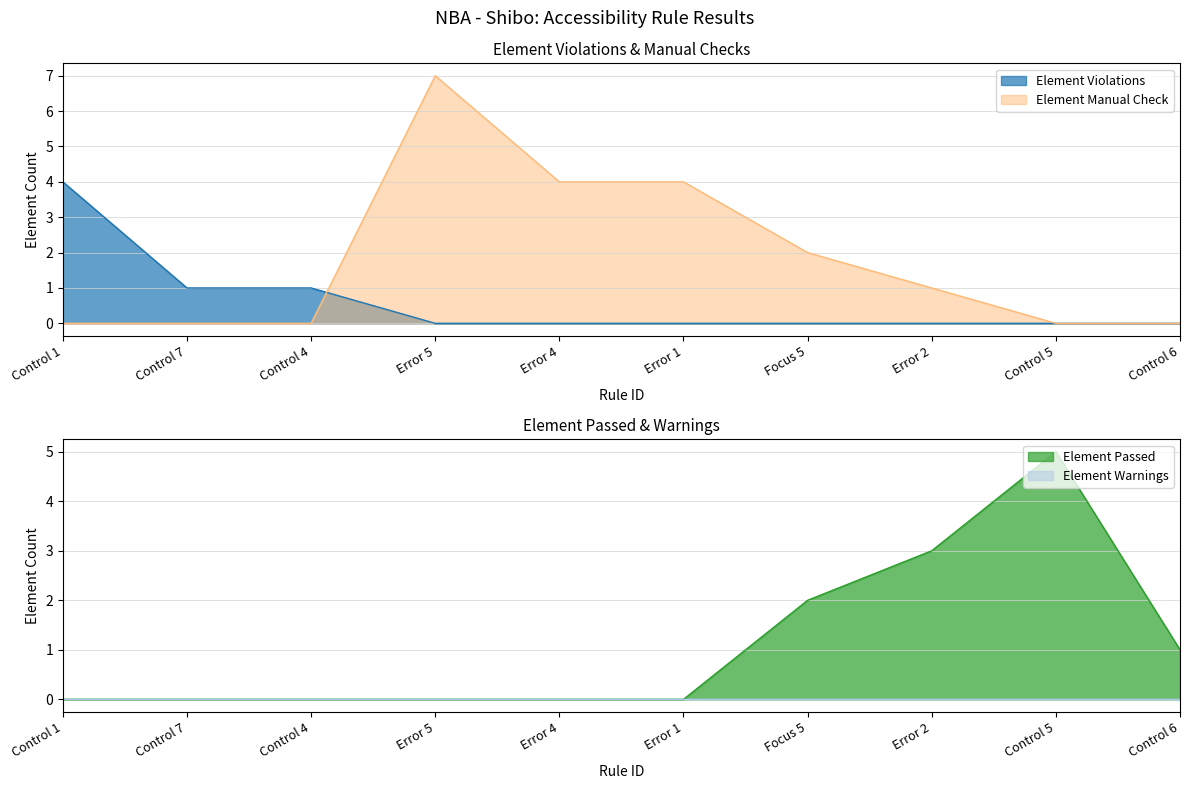

Which series has the largest total across all categories?

Element Manual Check